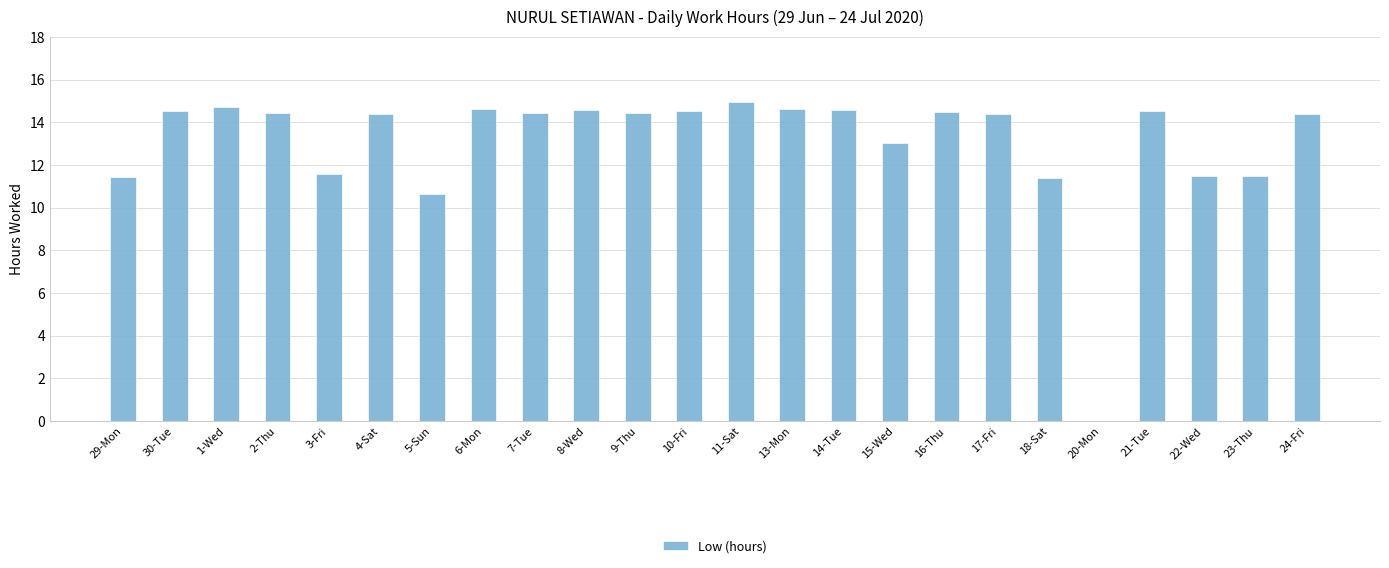

What is the sum of all values?

313.6